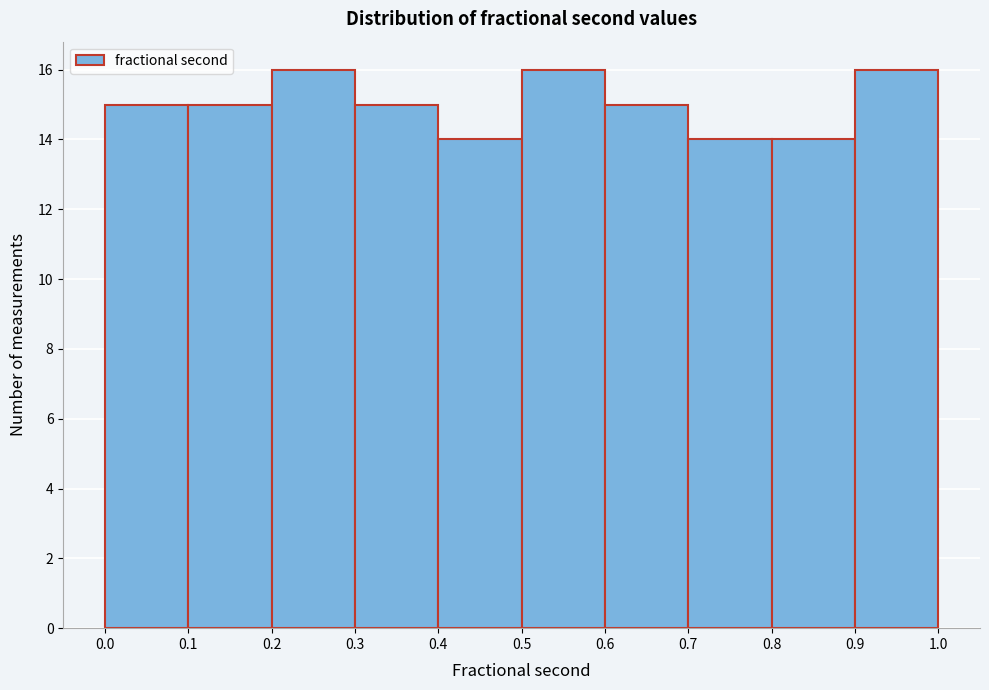

Reading left to right, list every bar in this chart as the range it spans on the x-axis followed by its height. The values are not printed on the chart, so give them approximately, as read against the axis.

0.0 to 0.1: 15
0.1 to 0.2: 15
0.2 to 0.3: 16
0.3 to 0.4: 15
0.4 to 0.5: 14
0.5 to 0.6: 16
0.6 to 0.7: 15
0.7 to 0.8: 14
0.8 to 0.9: 14
0.9 to 1.0: 16